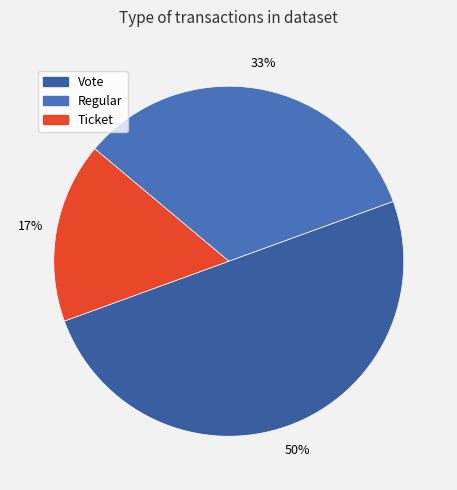

What is the smallest slice in the pie chart?

Ticket